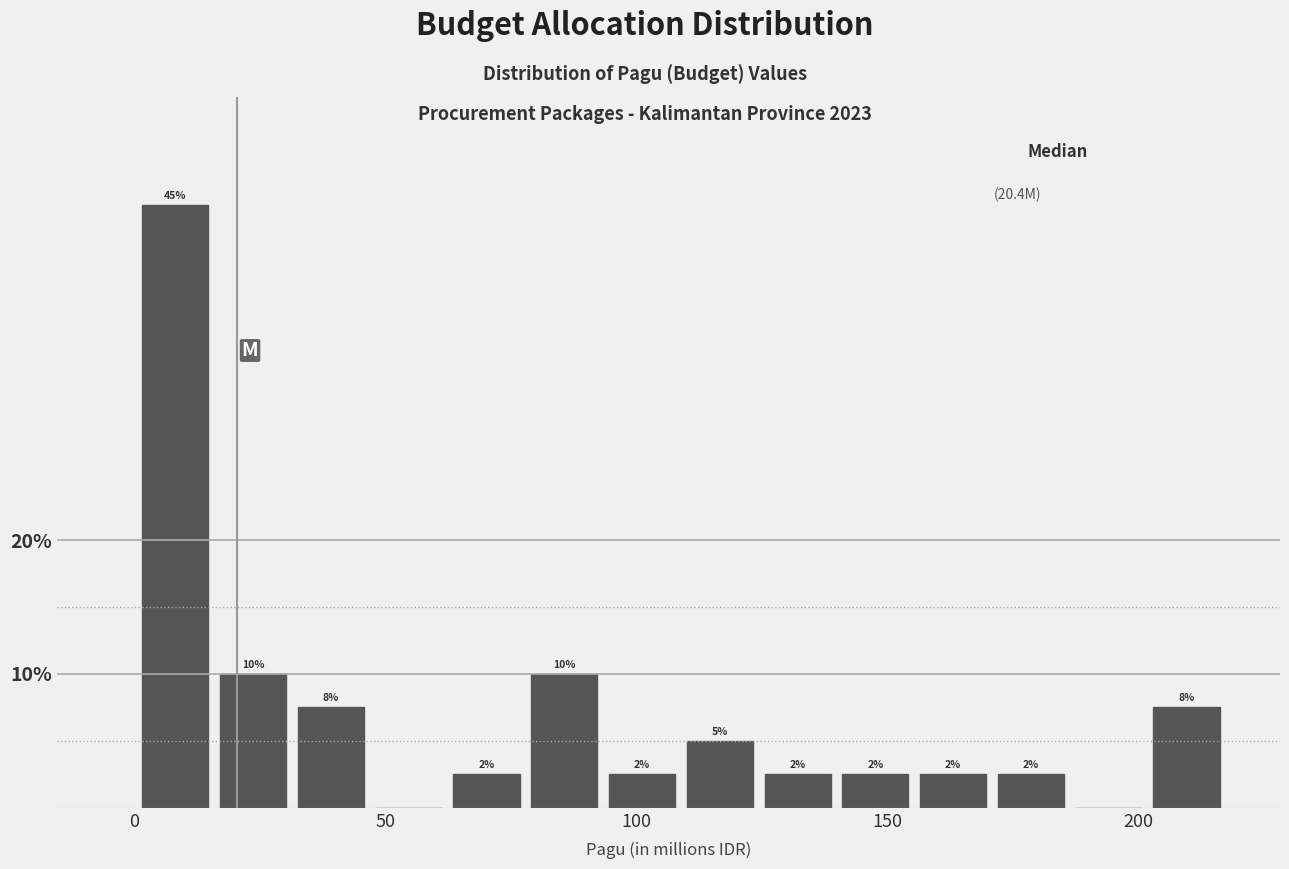

Around what value on the x-axis is the tallest bar? Give the approximate position of its centre, as read against the axis.

10